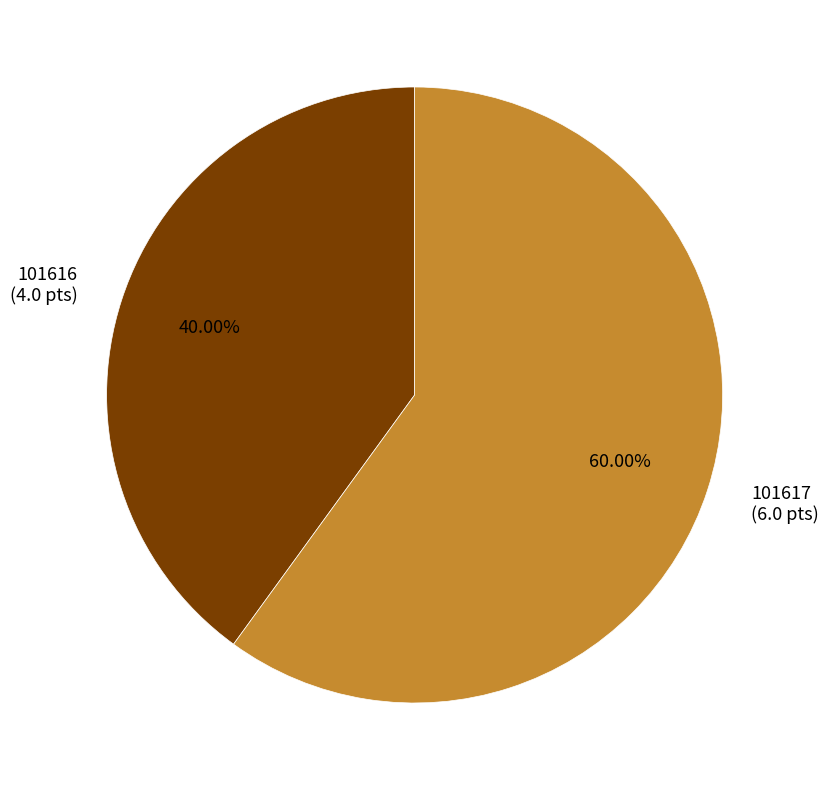

What is the ratio of the value at 101616 to the value at 101617?

0.7